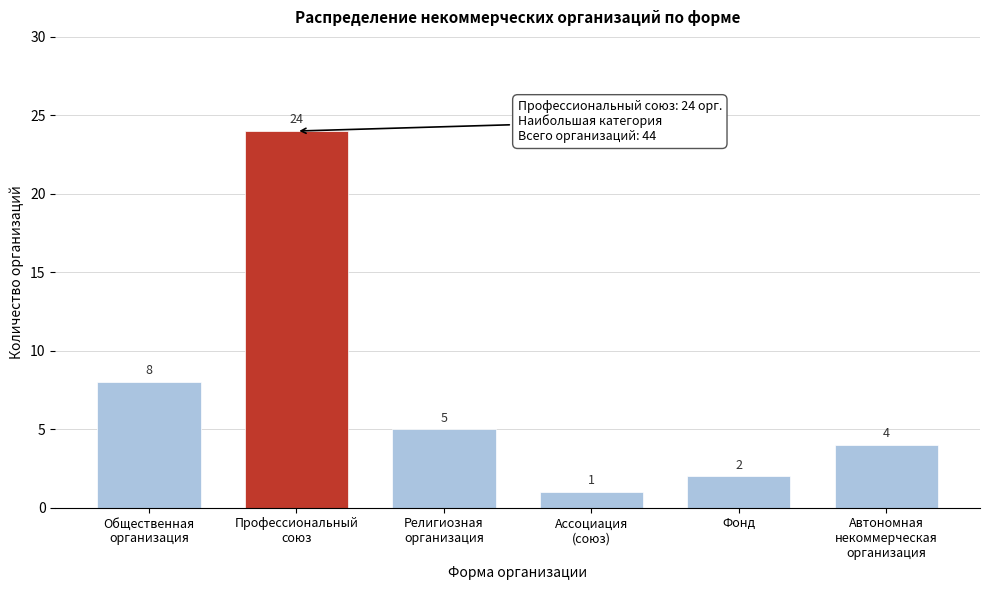

Reading left to right, extract all data points from this chart.

8	24	5	1	2	4